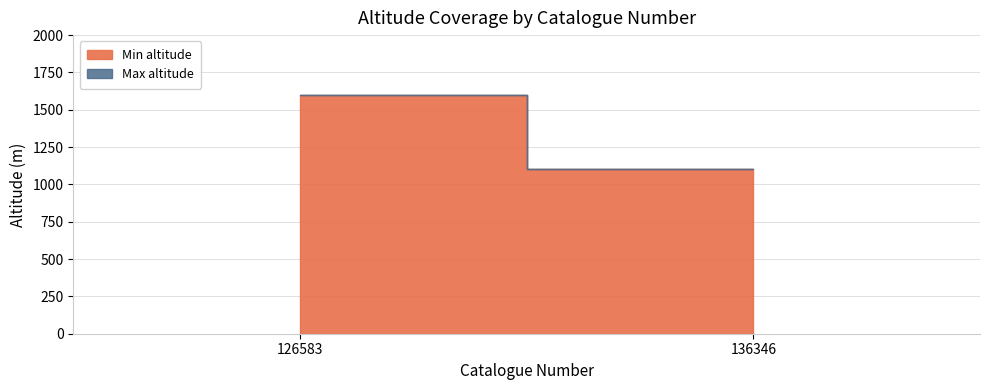

Which label corresponds to the largest value in the chart?

126583